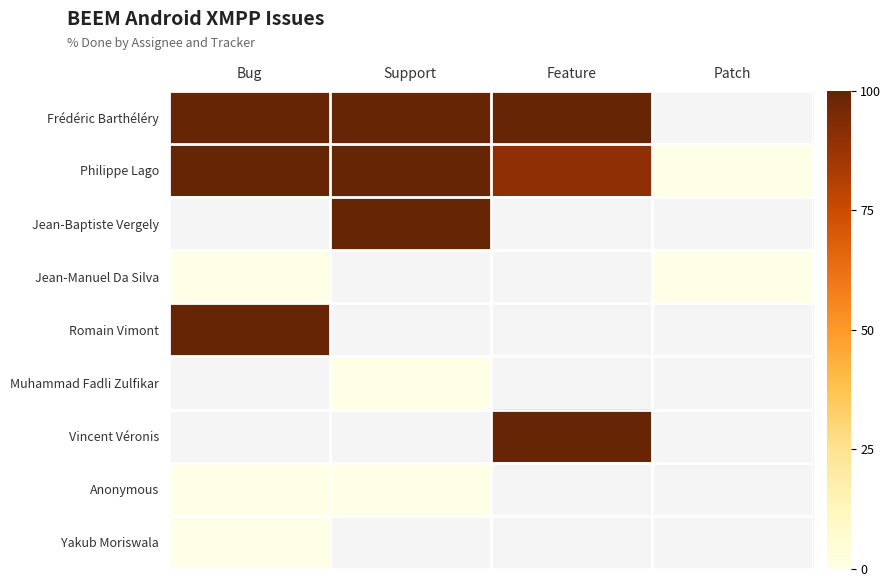

Is it true that Vincent Véronis equals 100.0 at Feature?

True